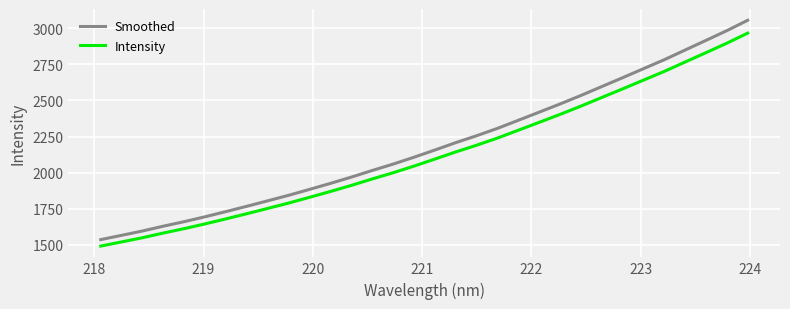

List the series in order of their peak value, lowest first.

Intensity, Smoothed